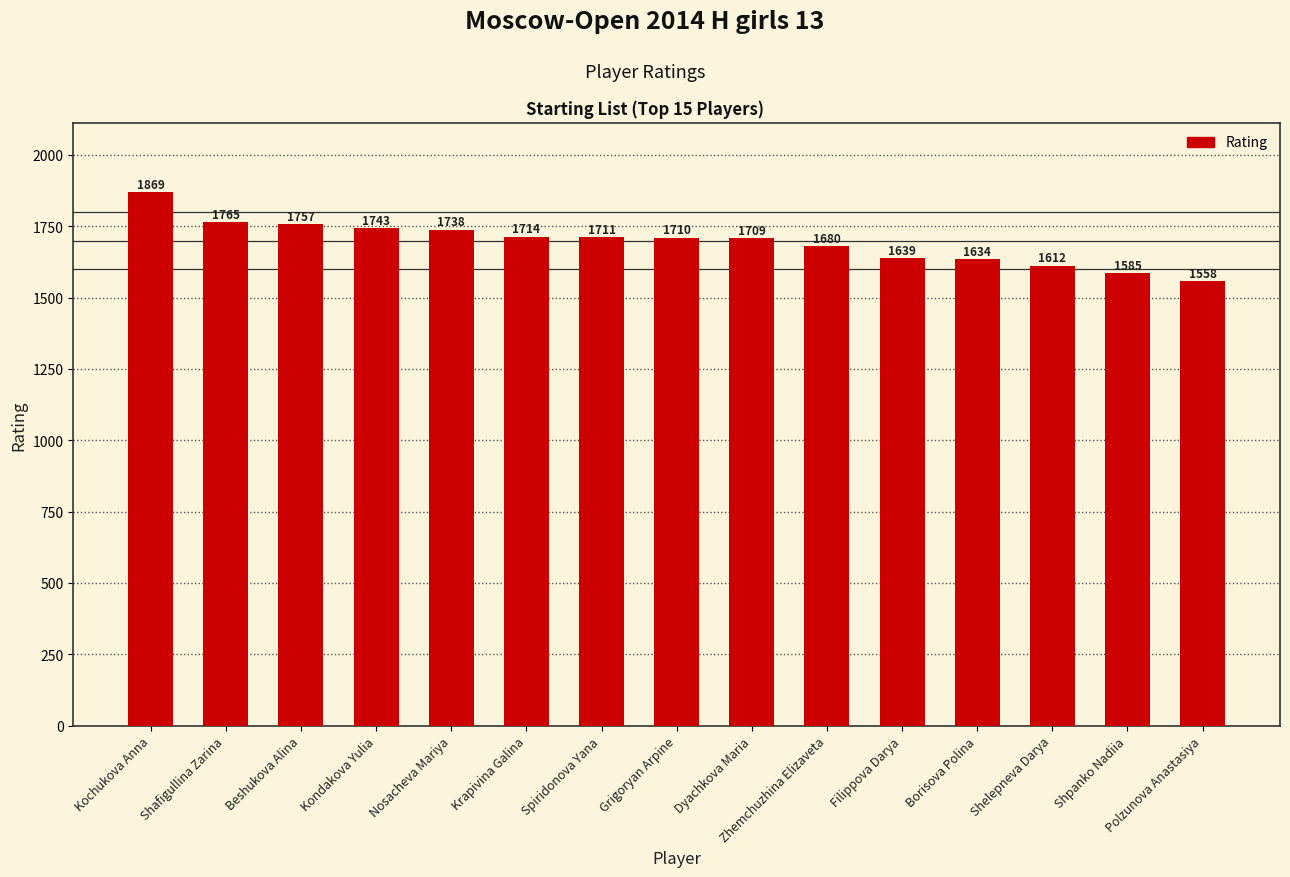

Which has a higher value, Borisova Polina or Shpanko Nadiia?

Borisova Polina